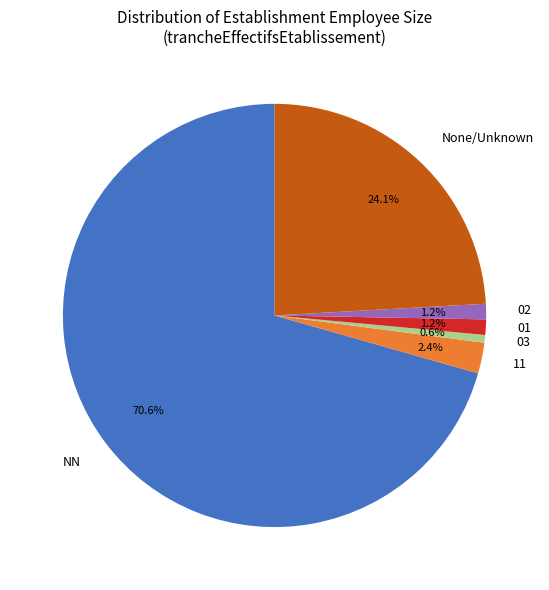

To the nearest percent, what portion does 03 represent?

1%